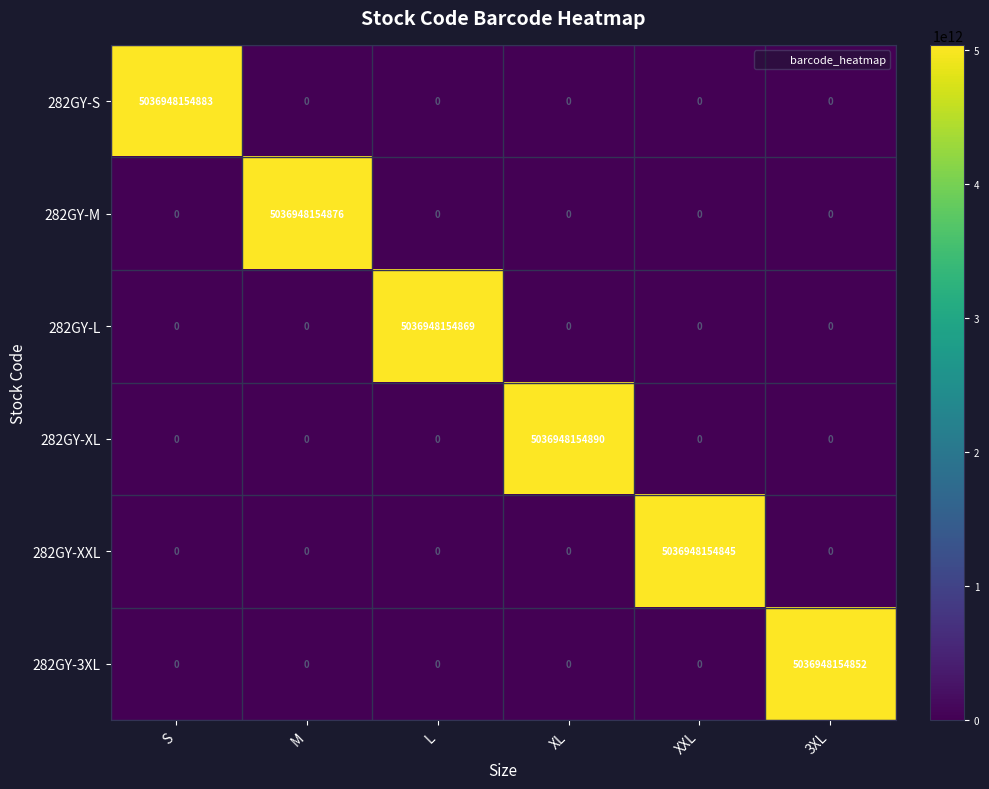

True or false: 282GY-S has a value of 0 at XL.

True